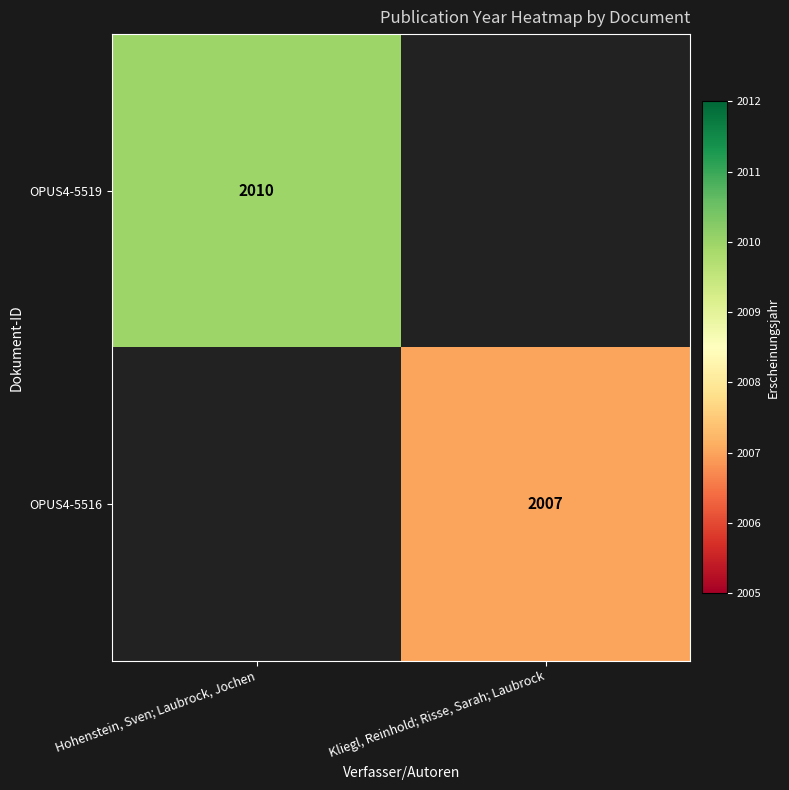

Is it true that OPUS4-5519 equals 2010 at Hohenstein, Sven; Laubrock, Jochen?

True